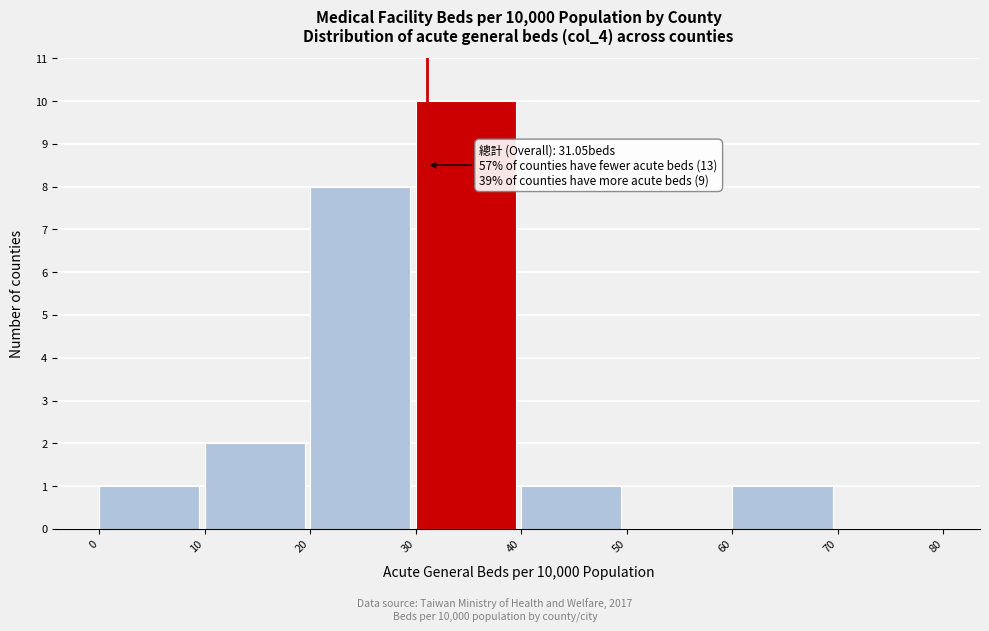

Which range on the x-axis has the tallest bar?

30 to 40